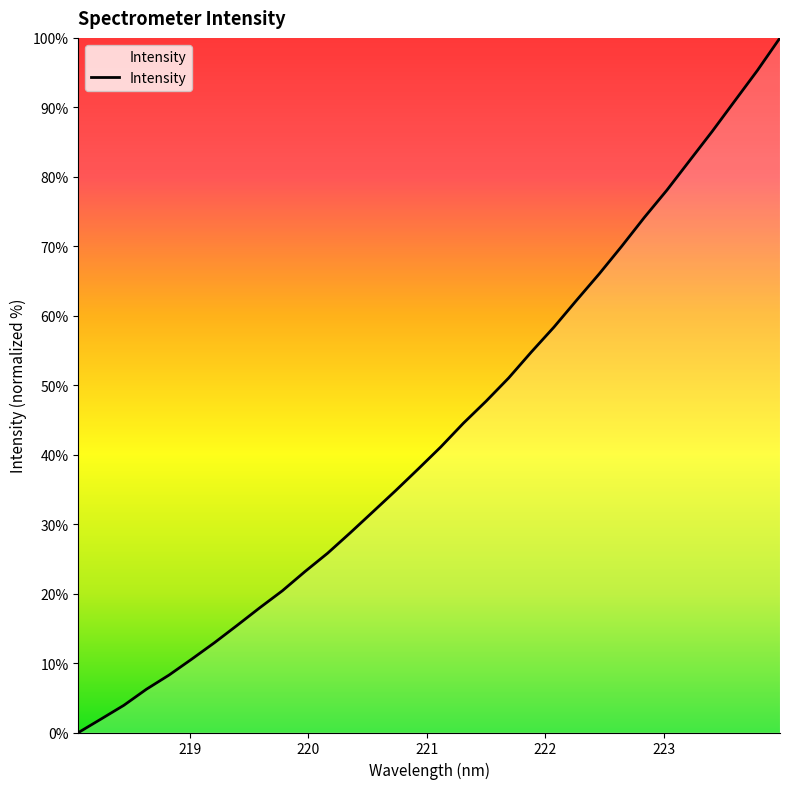

What is the greatest value displayed?

100.0